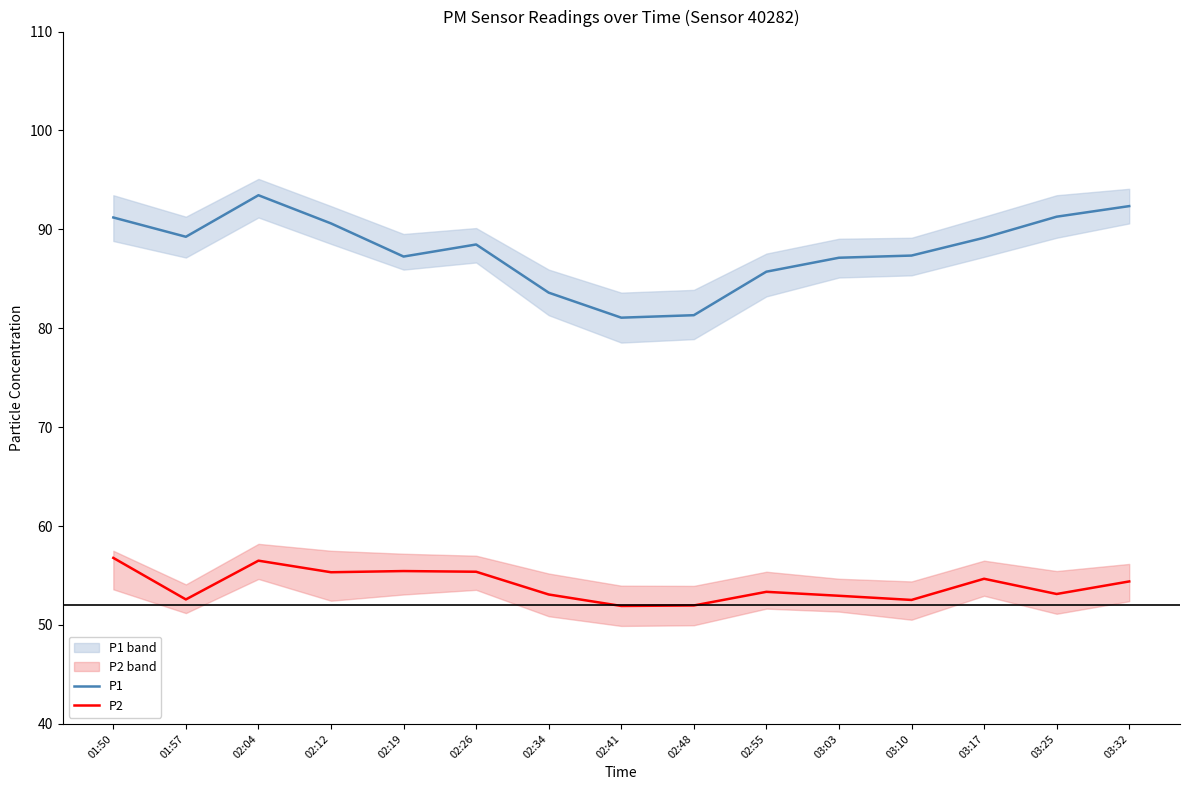

What is the label of the 14th point from the right?

01:57